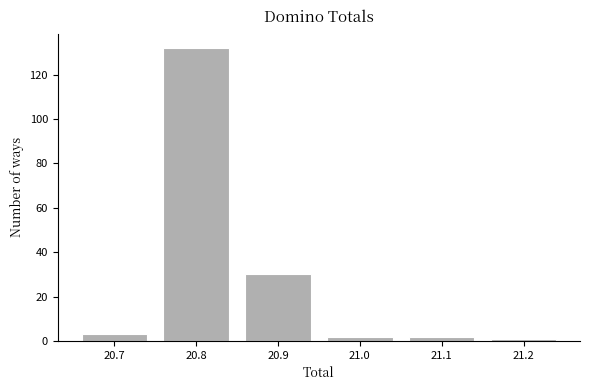

Which range on the x-axis has the tallest bar?

20.75 to 20.85